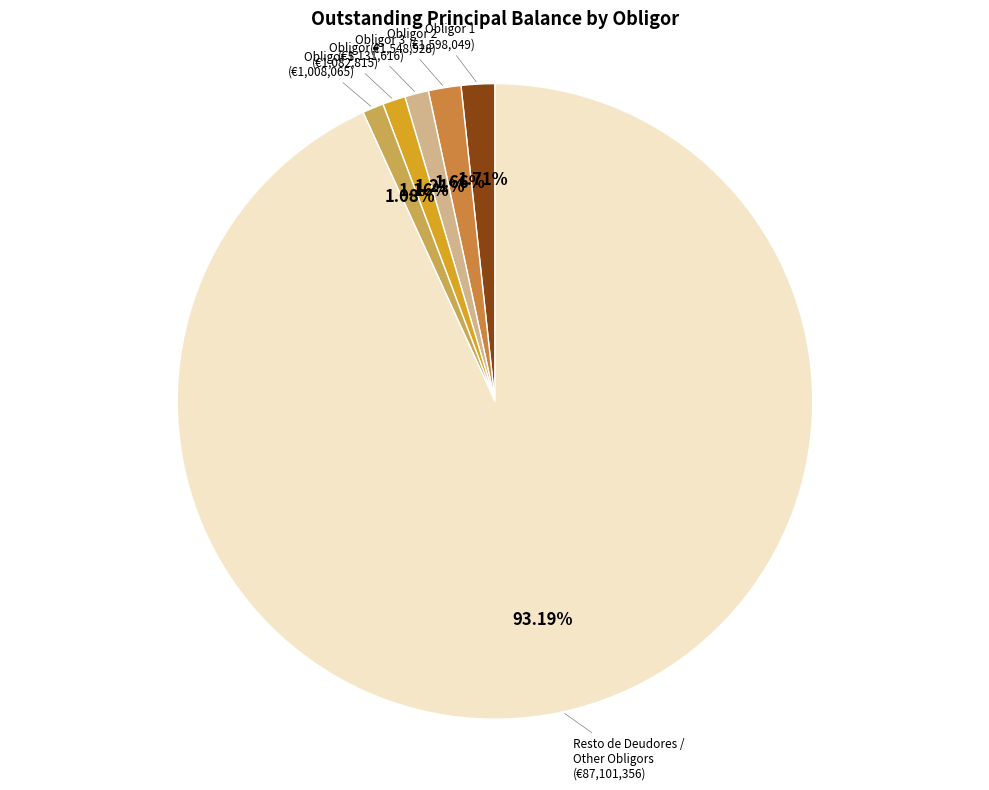

Is there a majority slice in this chart?

Yes